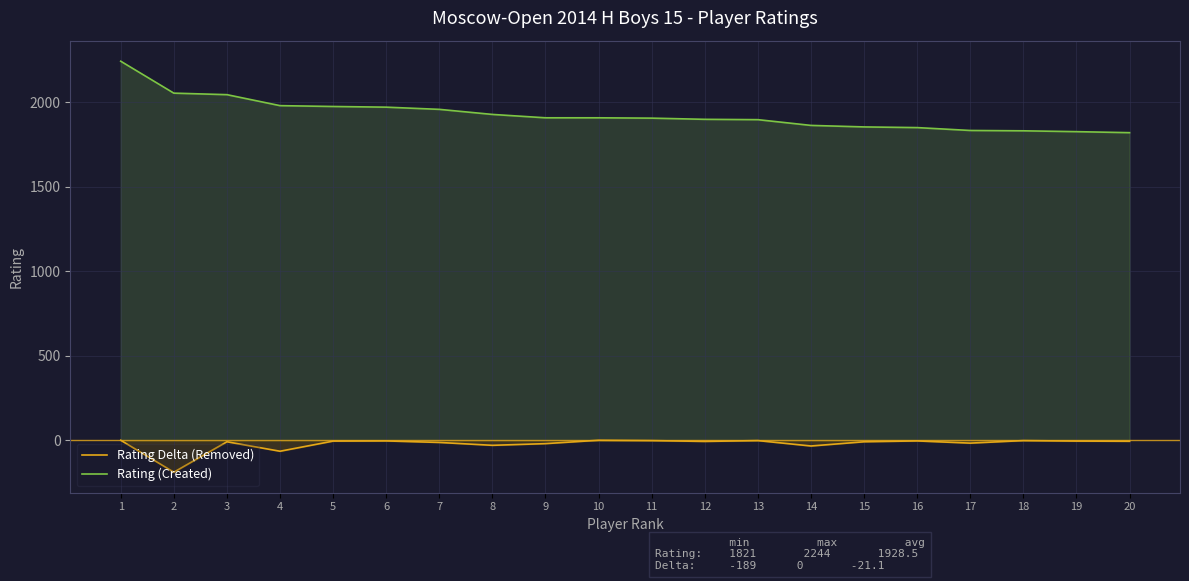

How many interior local valleys does the Rating Delta (Removed) series have?

6